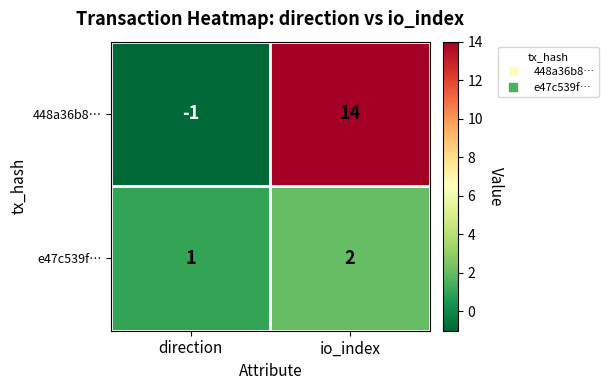

Rank the series at direction from lowest to highest value.

448a36b8…, e47c539f…